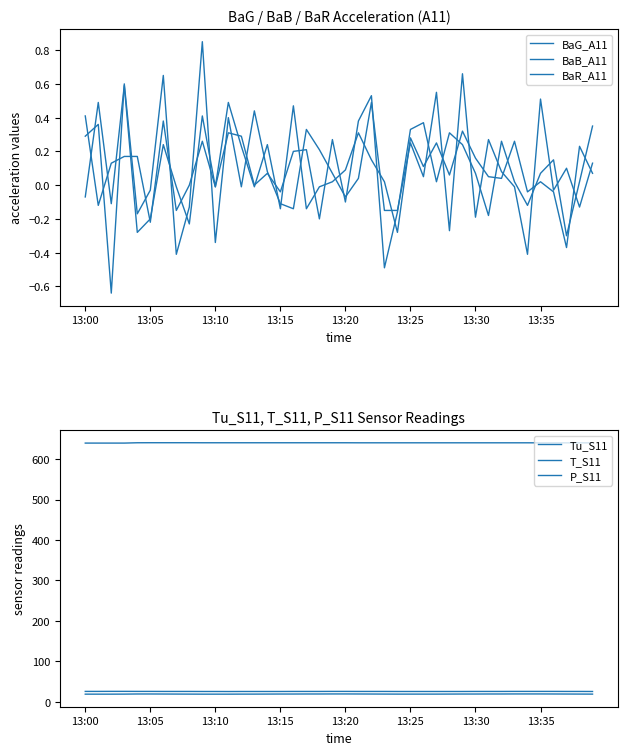

What is the minimum value for Tu_S11?

18.7